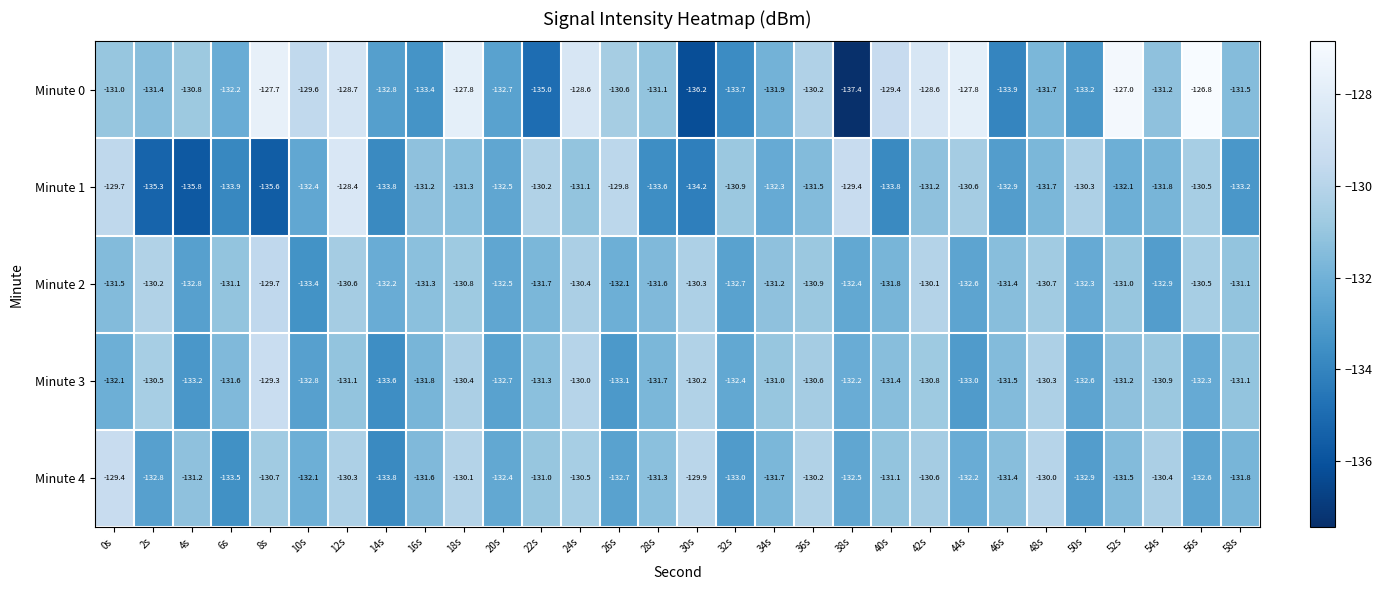

List the series in order of their peak value, highest first.

Minute 0, Minute 1, Minute 3, Minute 4, Minute 2